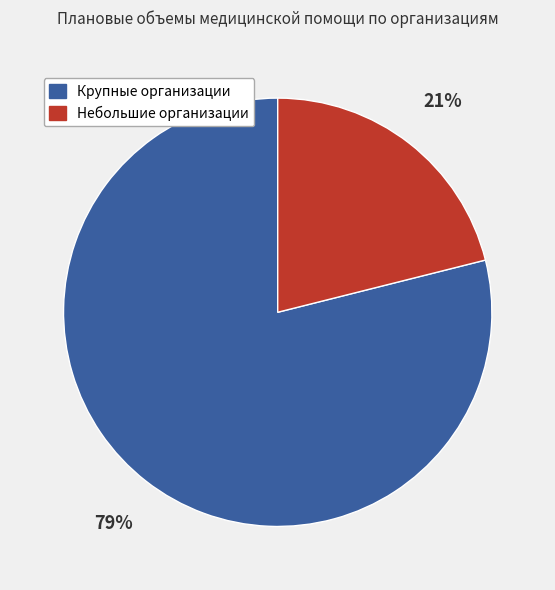

How many segments does this pie chart have?

2